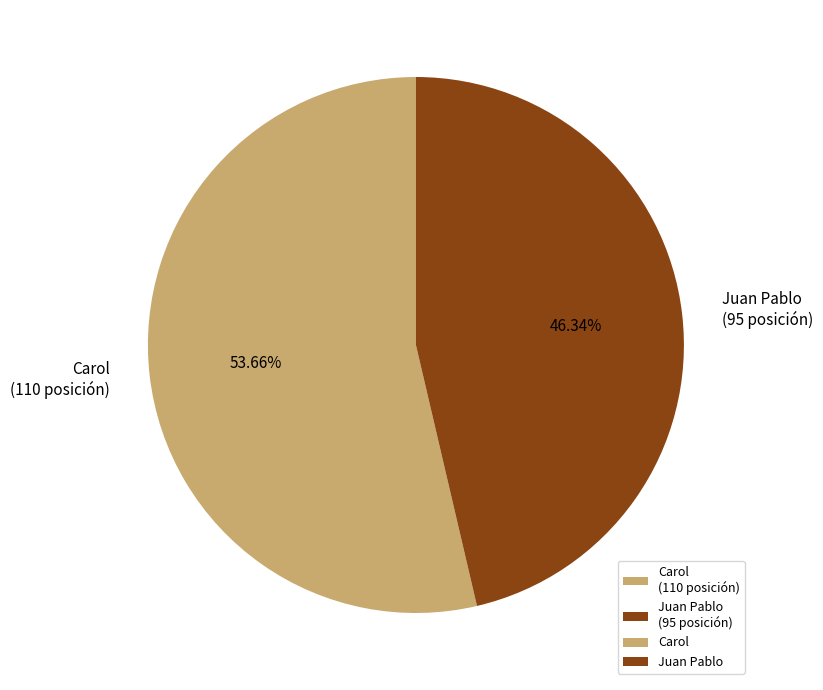

Do Juan Pablo and Carol together represent more than half of the pie?

Yes